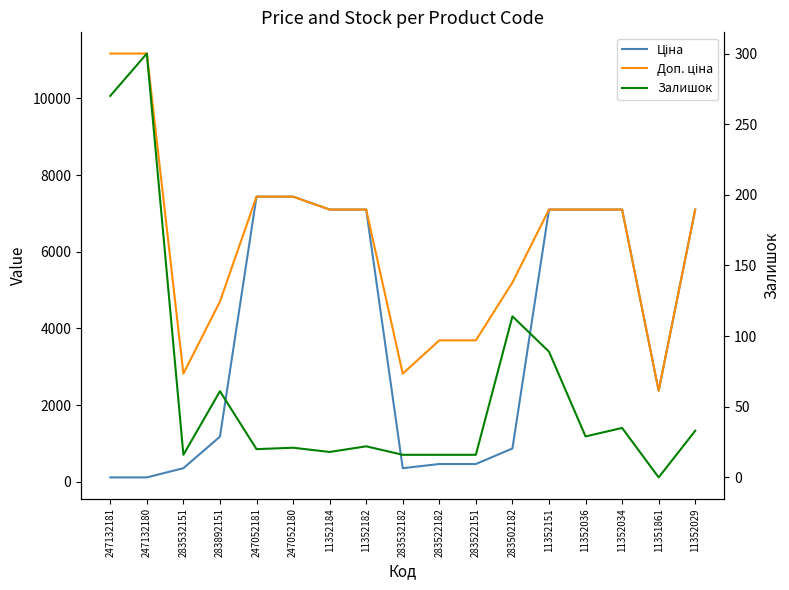

What is the value of the Доп. ціна point at the 14th from the left?

7098.8